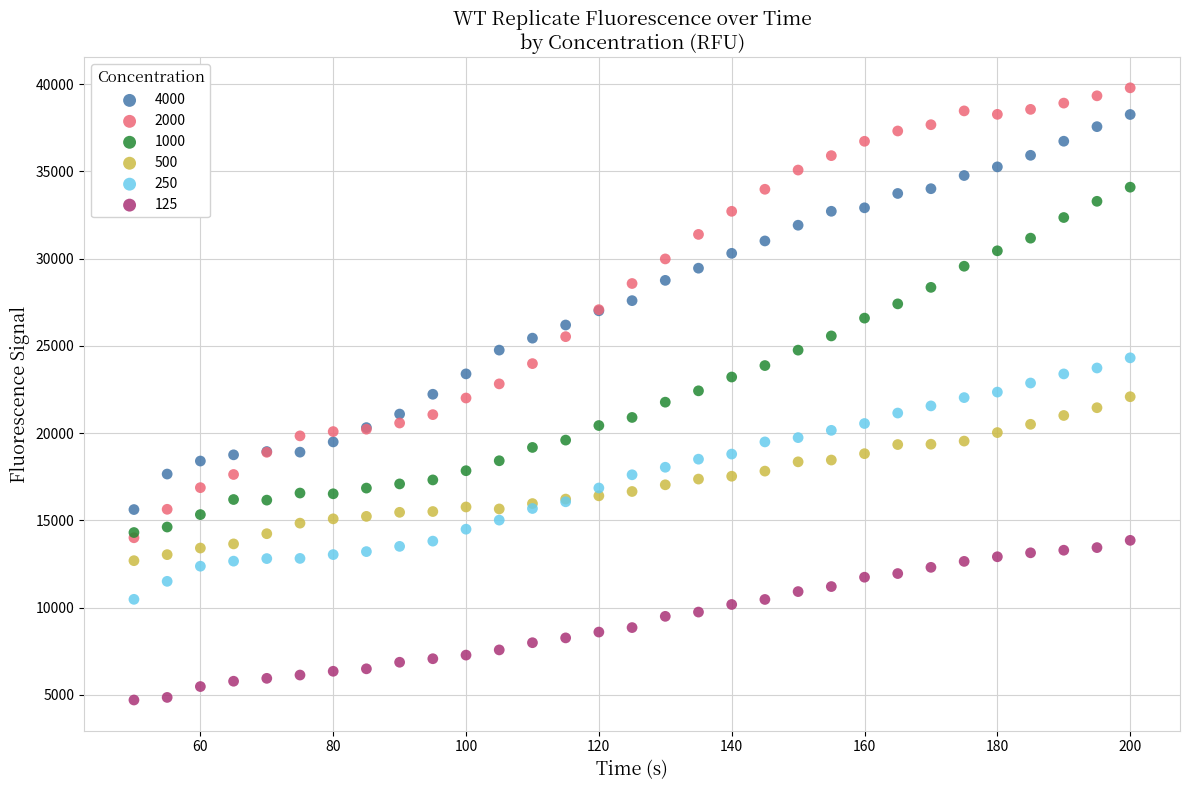

Which series reaches the maximum Y coordinate?

2000